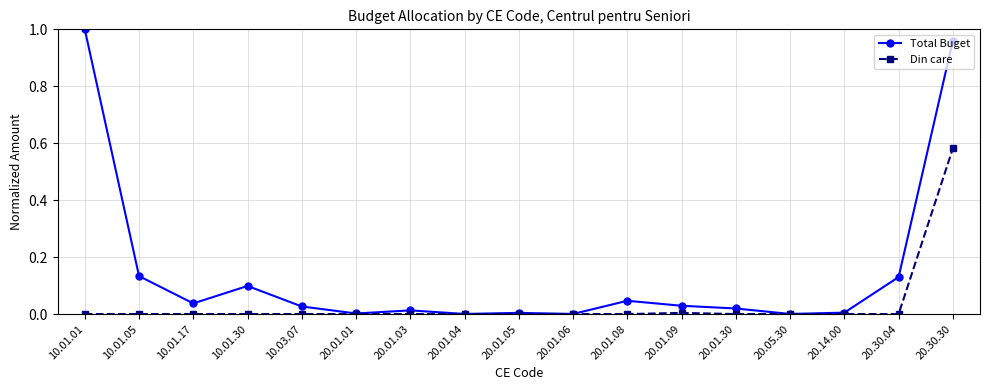

At which category is the sum across all series the highest?

20.30.30